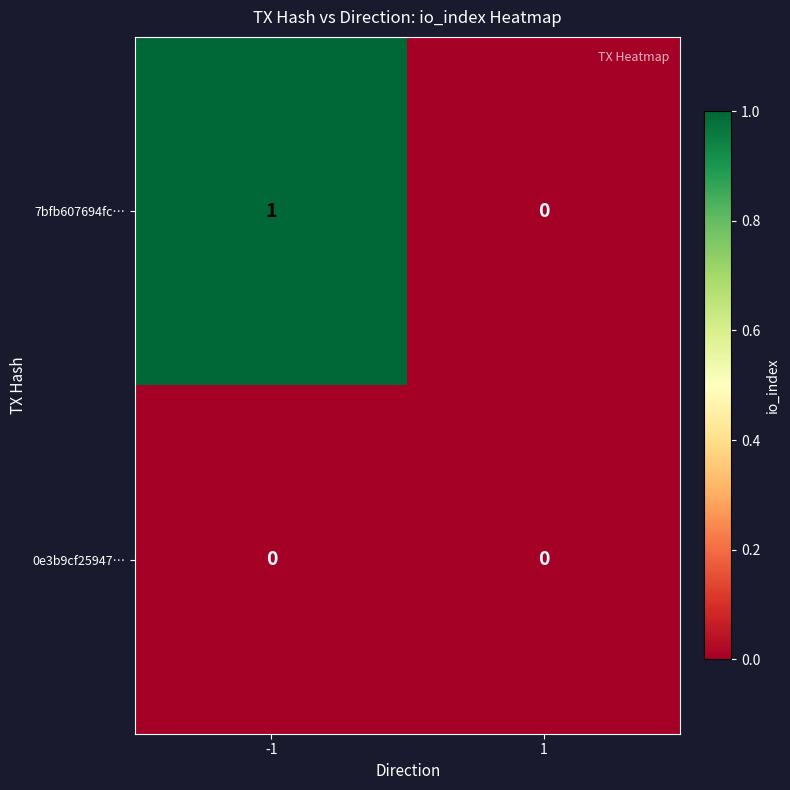

Count the number of data series in this chart.

2